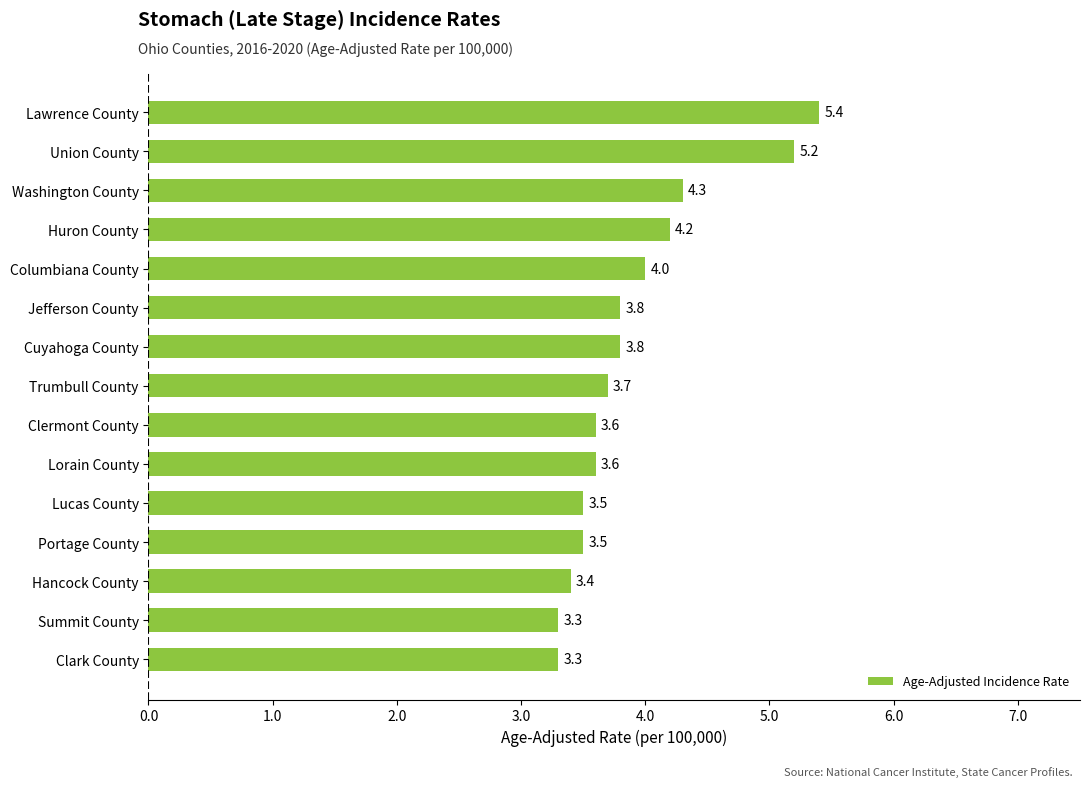

What is the greatest value displayed?

5.4